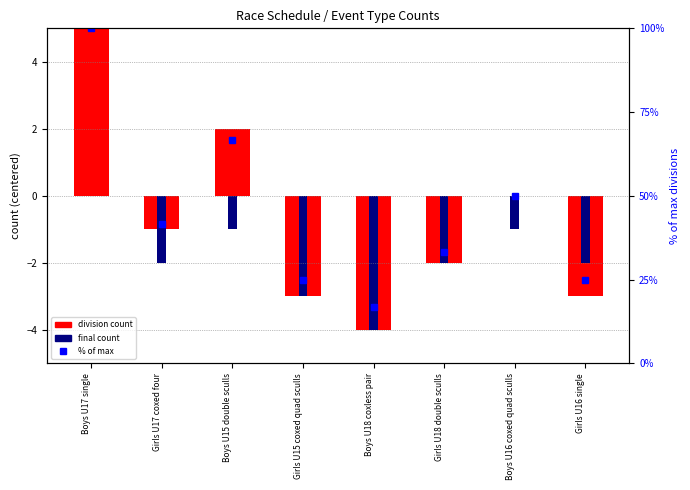

Where does the data first go above 41?

Boys U17 single